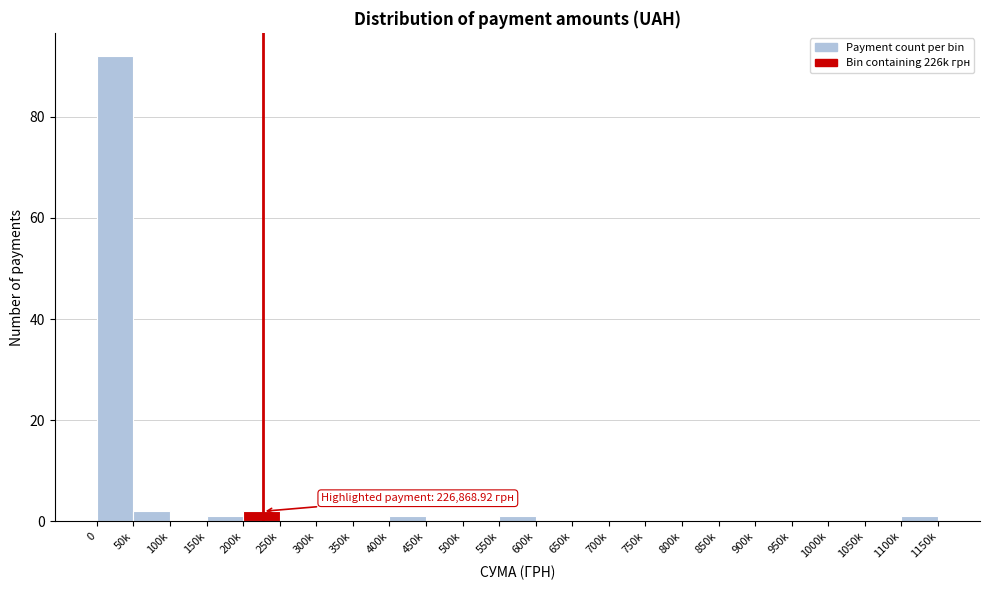

Reading right to left, list all the values displayed in this chart.

1100k=1	1050k=0	1000k=0	950k=0	900k=0	850k=0	800k=0	750k=0	700k=0	650k=0	600k=0	550k=1	500k=0	450k=0	400k=1	350k=0	300k=0	250k=0	200k=2	150k=1	100k=0	50k=2	0=92